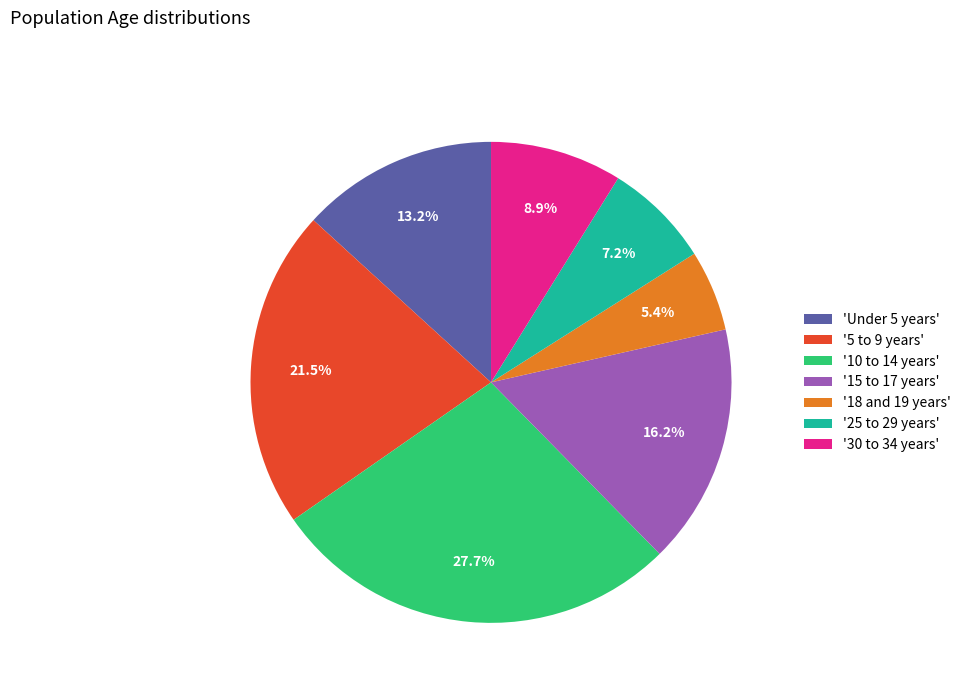

What percentage is NOT represented by '25 to 29 years'?

92.8%